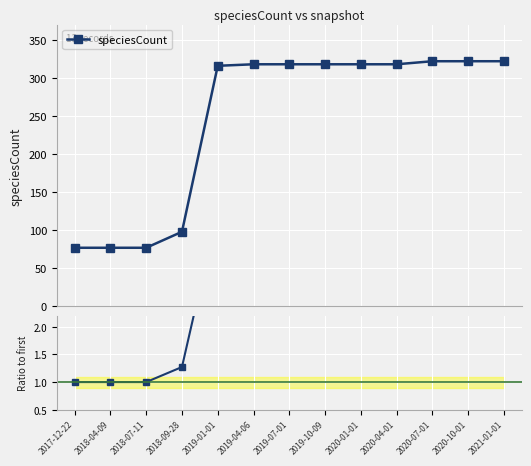

Which series has the widest spread of values?

speciesCount